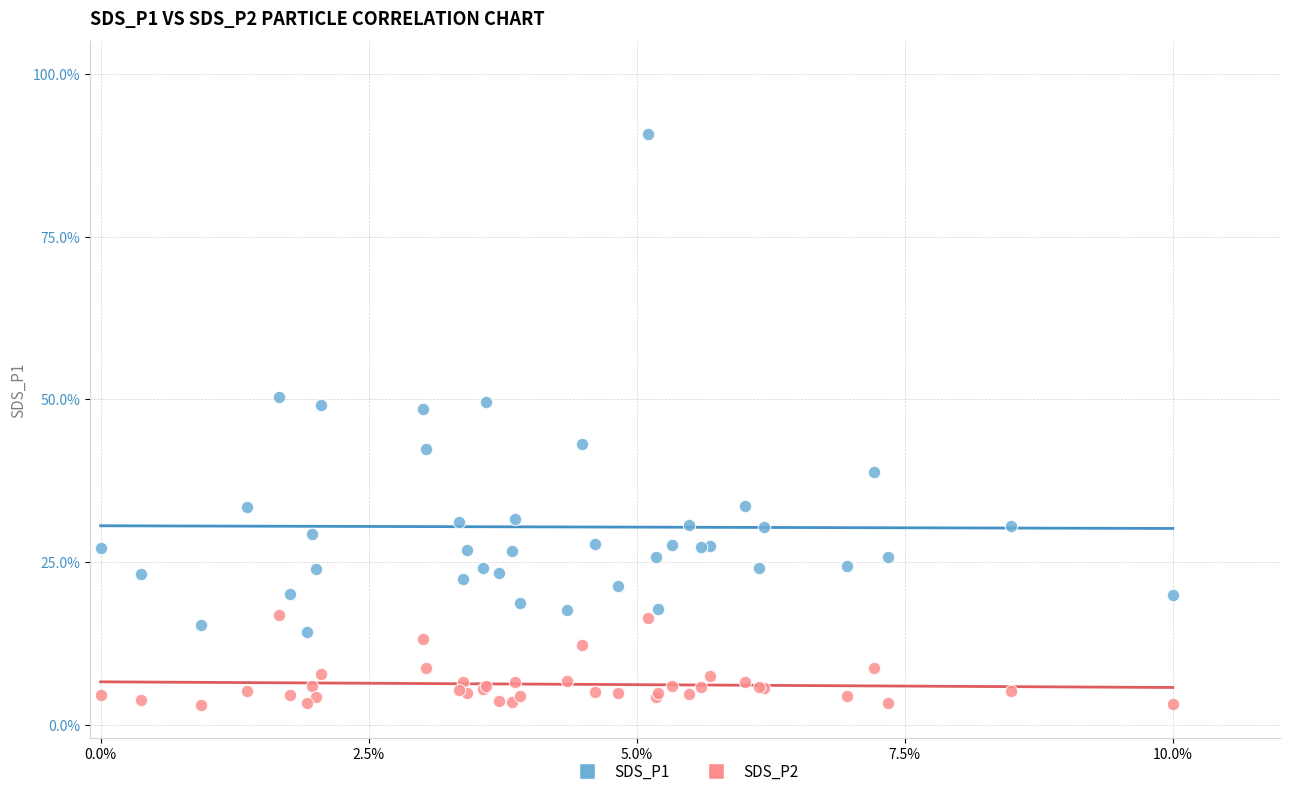

Which series reaches the maximum Y coordinate?

SDS_P1